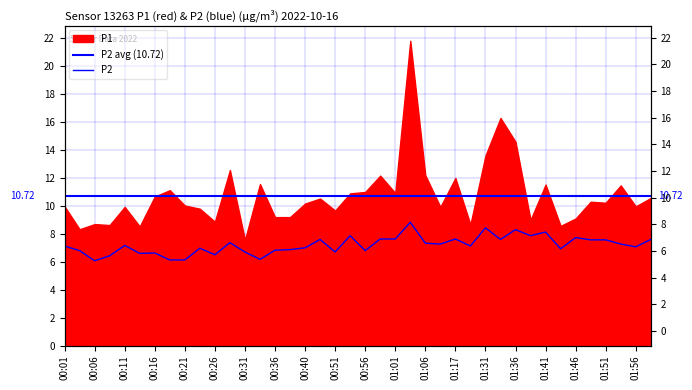

The value at 01:14 is 7.3. True or false?

True